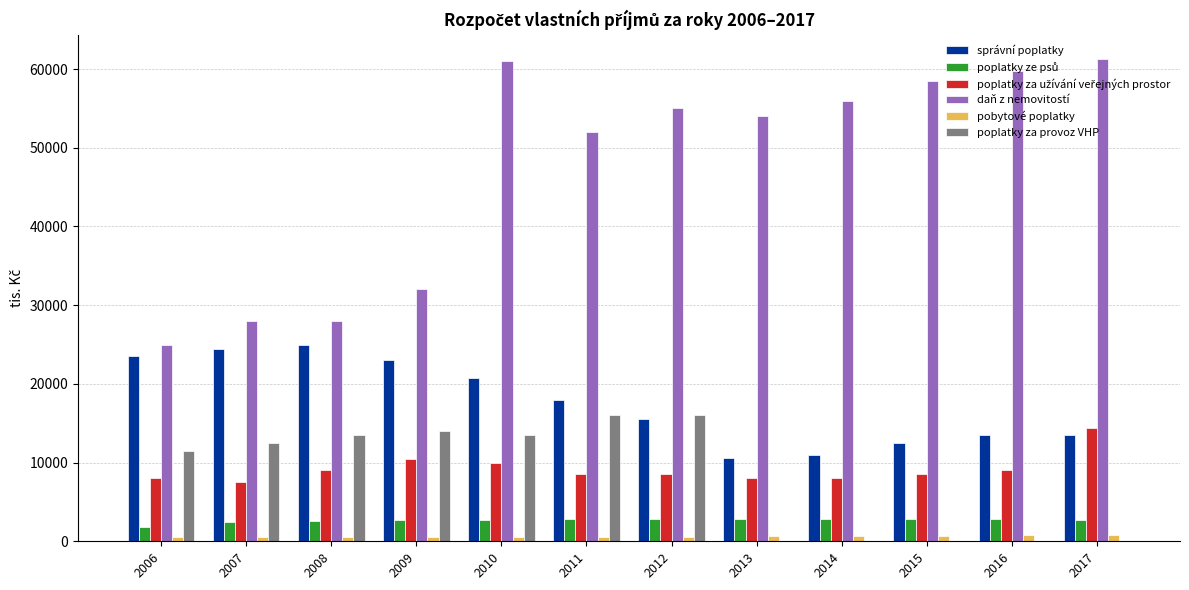

Which series has the largest total across all categories?

daň z nemovitostí